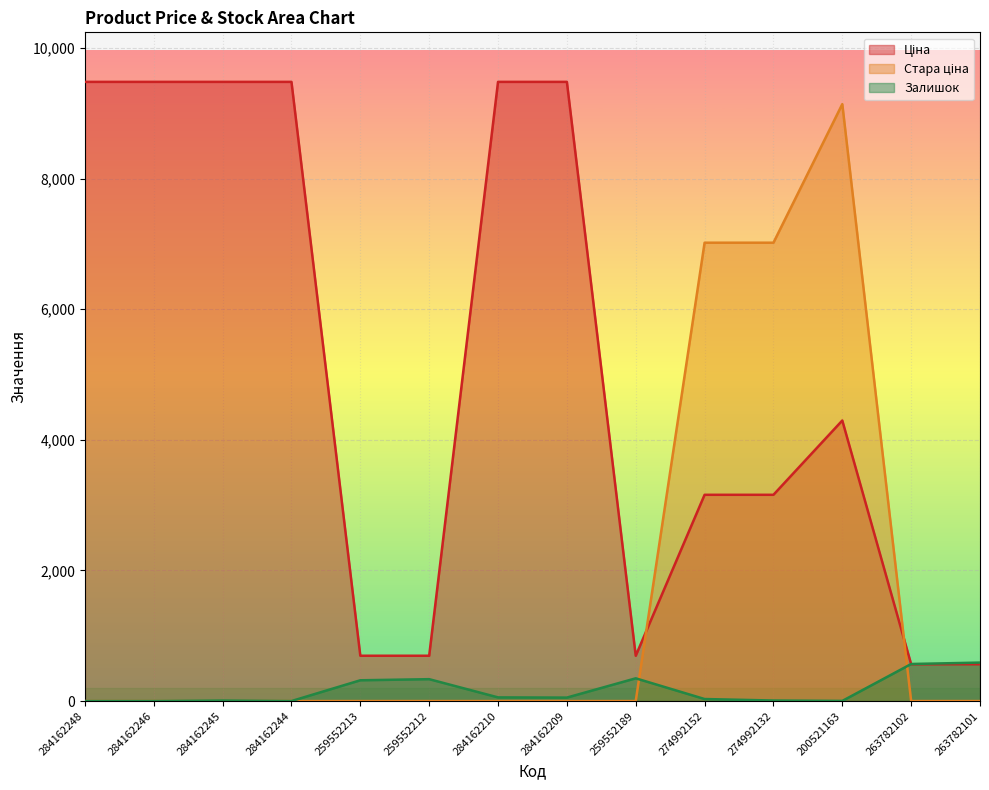

What is the greatest value displayed?

9480.1